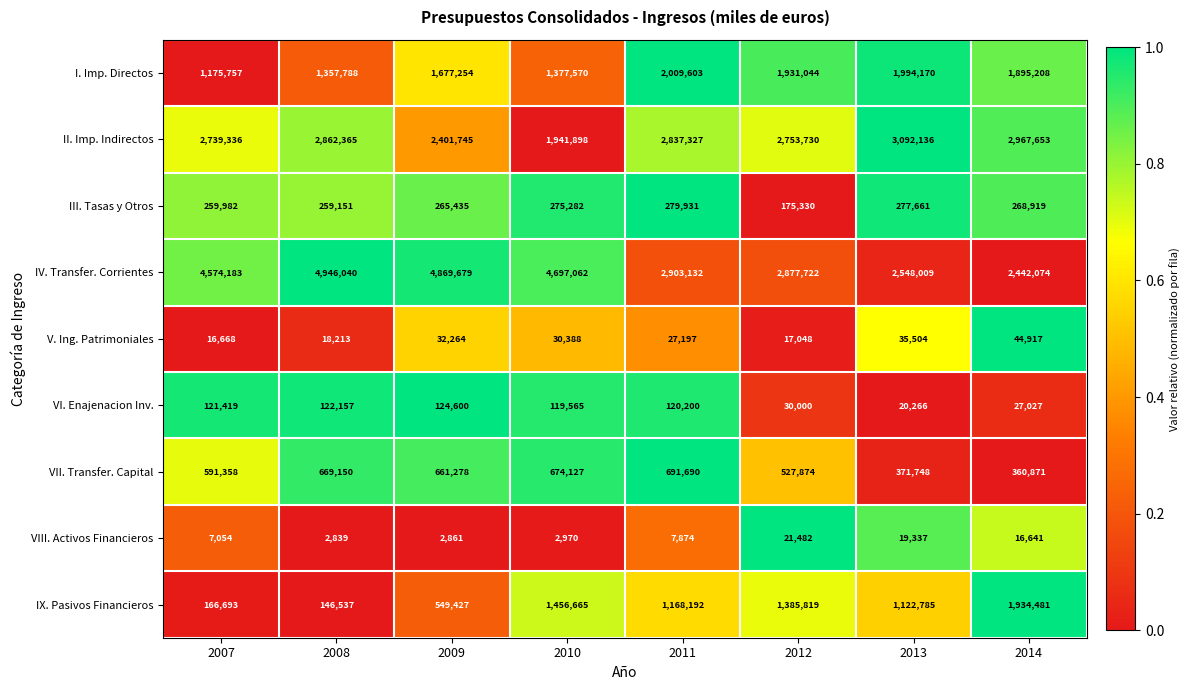

At which label does III. Tasas y Otros first exceed 268919?

2010